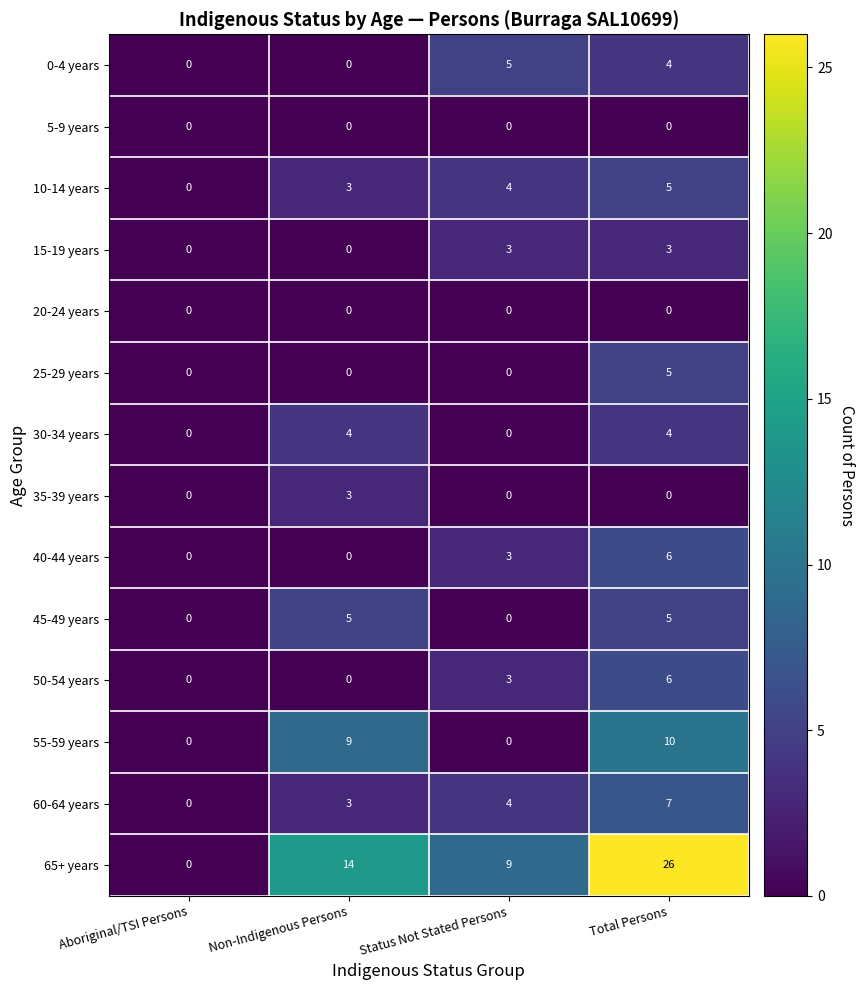

How many data points in 45-49 years are less than 5?

2